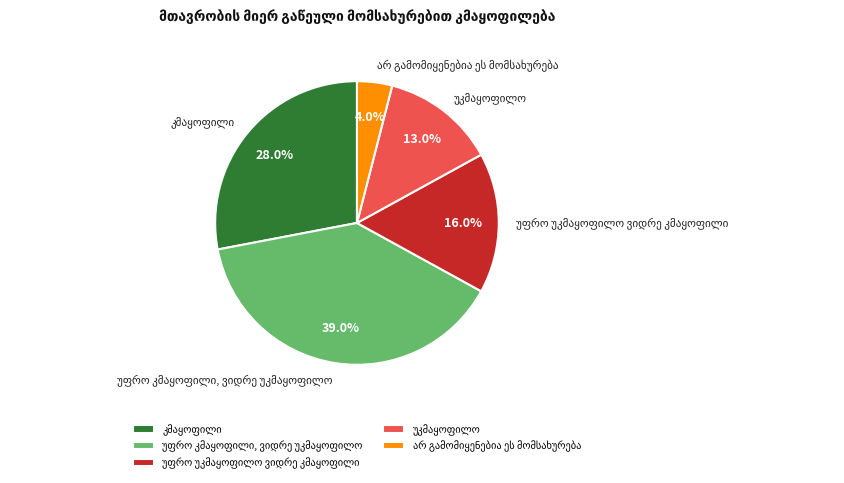

Is there a majority slice in this chart?

No